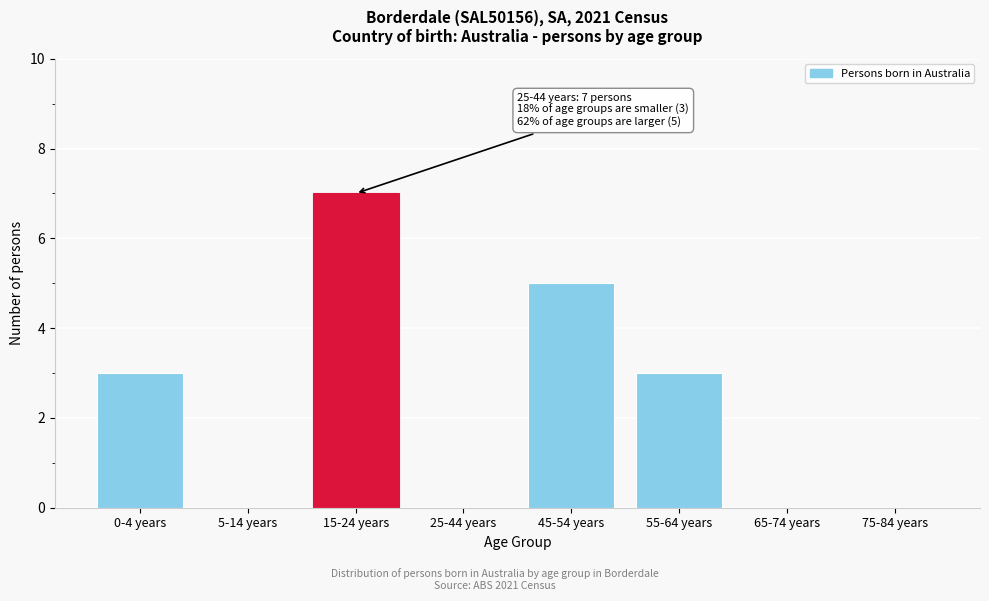

Reading right to left, list all the values displayed in this chart.

75-84 years=0	65-74 years=0	55-64 years=3	45-54 years=5	25-44 years=0	15-24 years=7	5-14 years=0	0-4 years=3